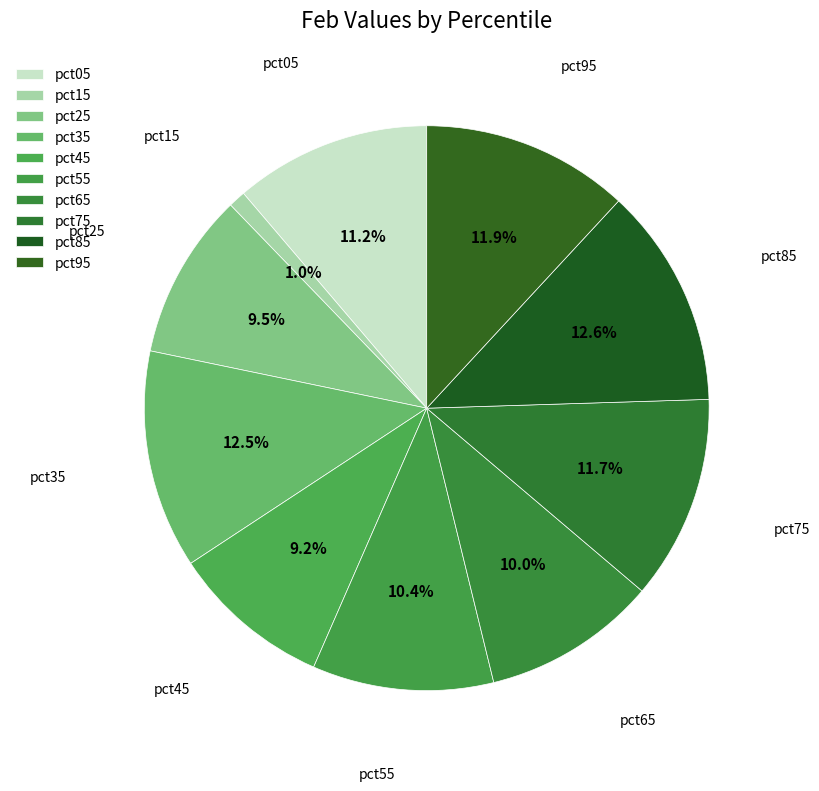

How many segments does this pie chart have?

10